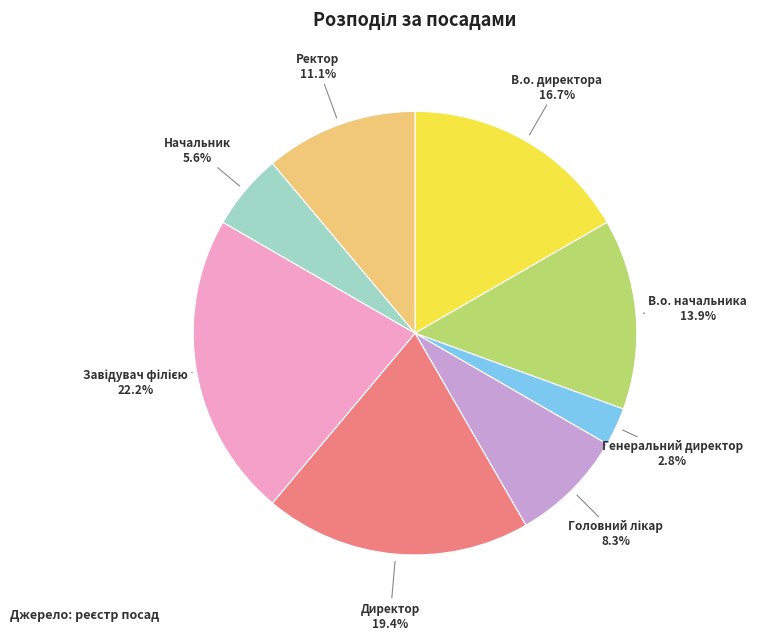

To the nearest percent, what portion does В.о. директора represent?

17%